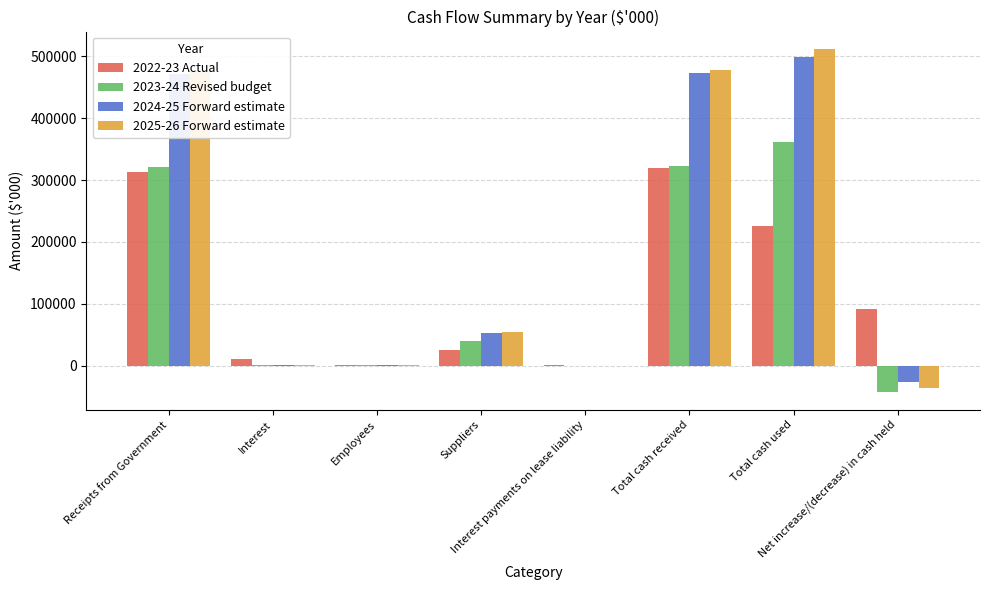

What is the sum of the 2025-26 Forward estimate values at Interest and Suppliers?

54266